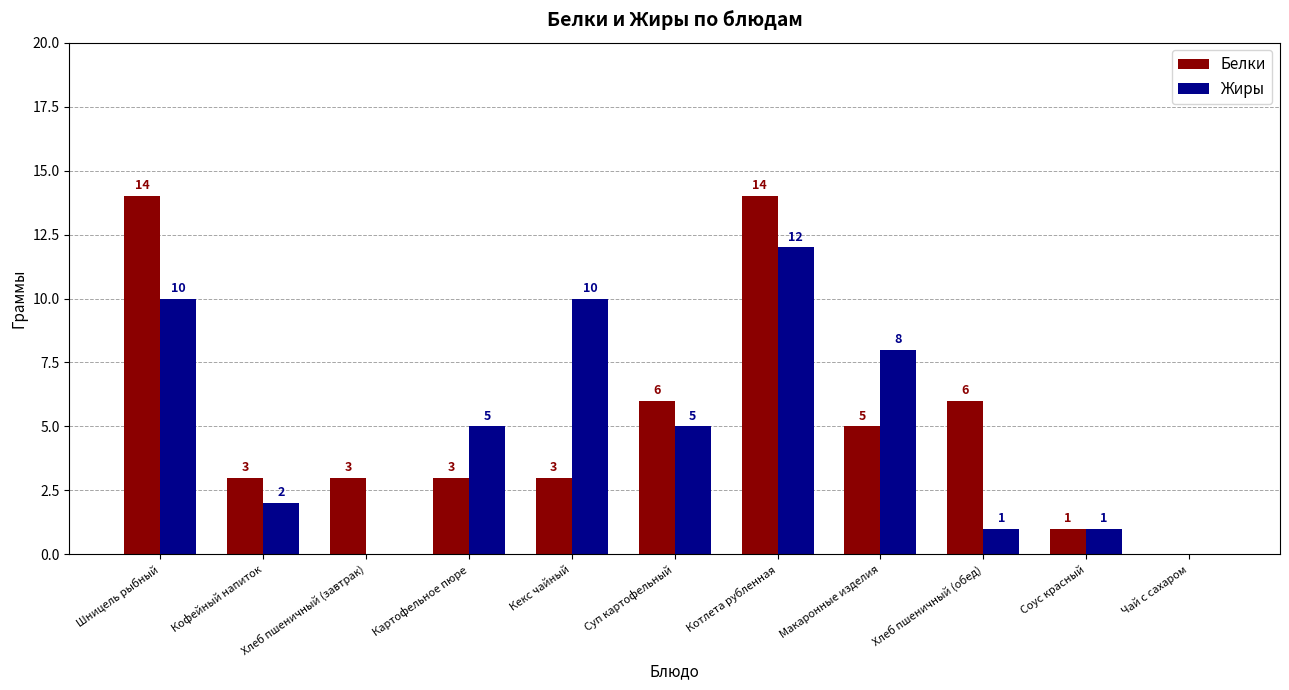

True or false: Жиры has a value of 2 at Хлеб пшеничный (обед).

False